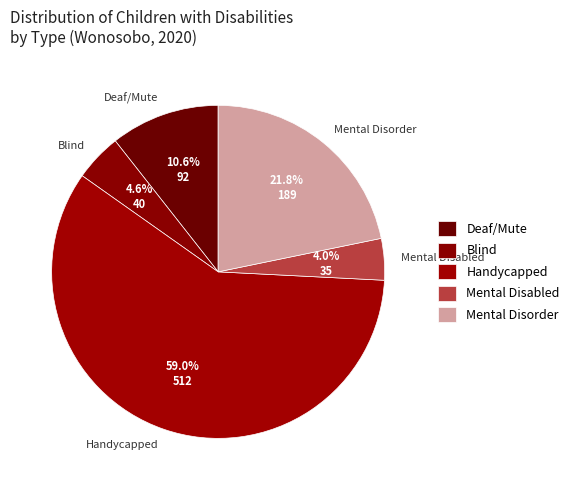

What is the largest slice in the pie chart?

Handycapped